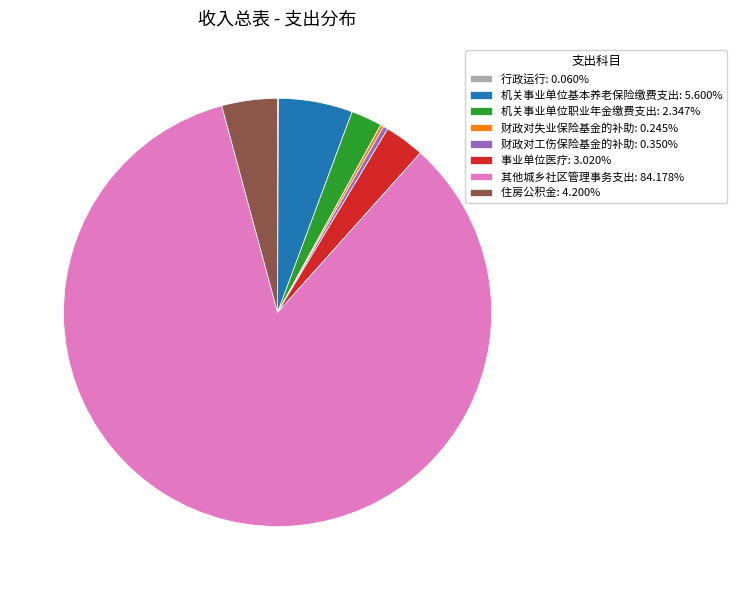

Does 其他城乡社区管理事务支出 account for over 50% of the chart?

Yes